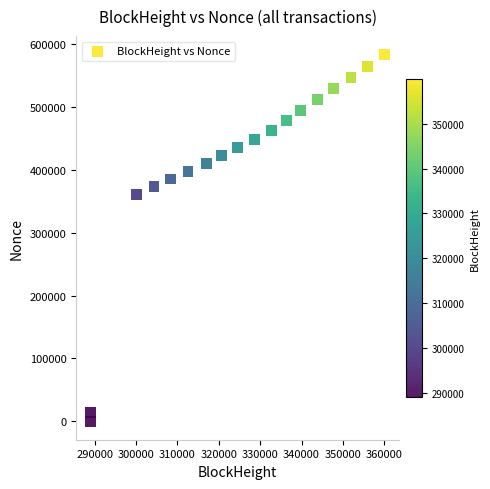

What Y value in the scatter plot is closest to 291661?

360917